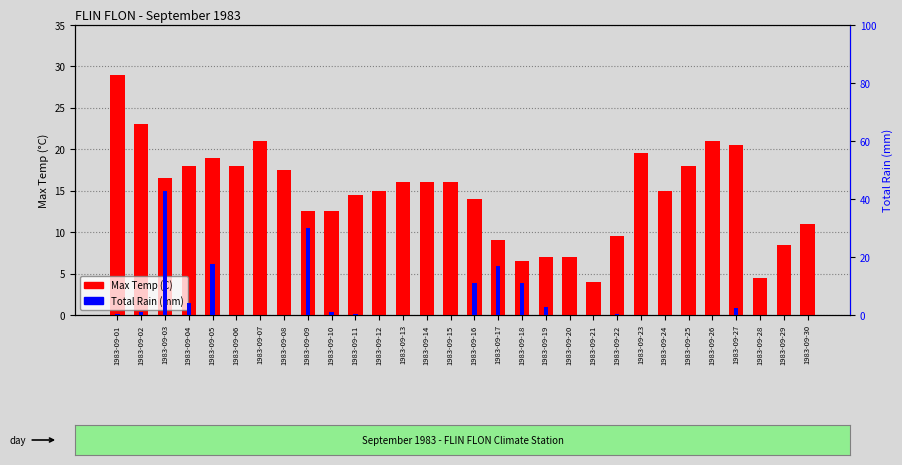

Which label corresponds to the smallest value in the chart?

1983-09-06